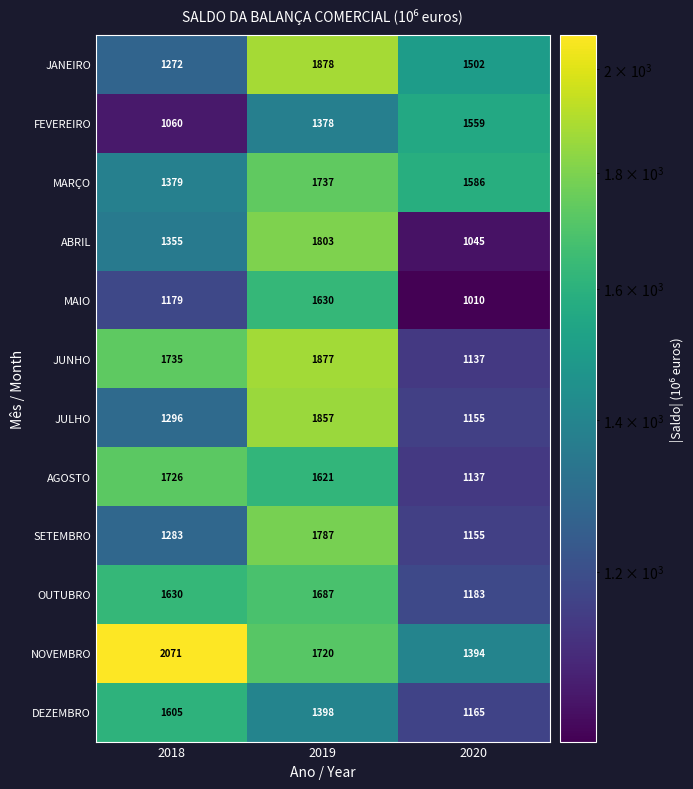

What is the minimum value shown in the chart?

1010